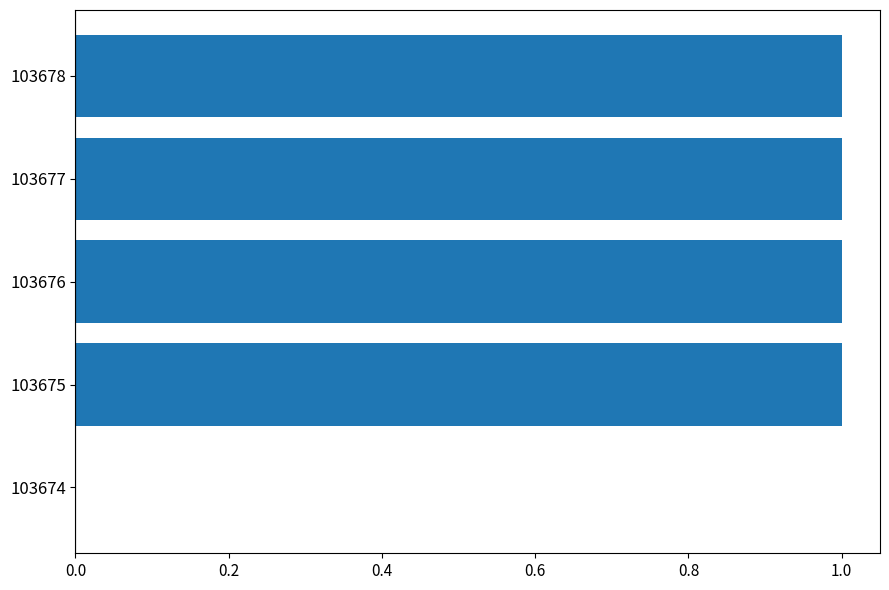

Reading bottom to top, extract all data points from this chart.

103674=0	103675=1	103676=1	103677=1	103678=1